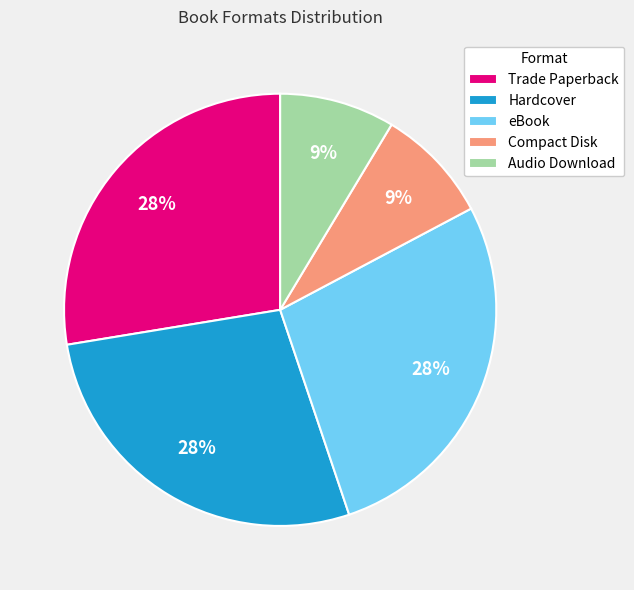

To the nearest percent, what percentage of the pie is Compact Disk?

9%